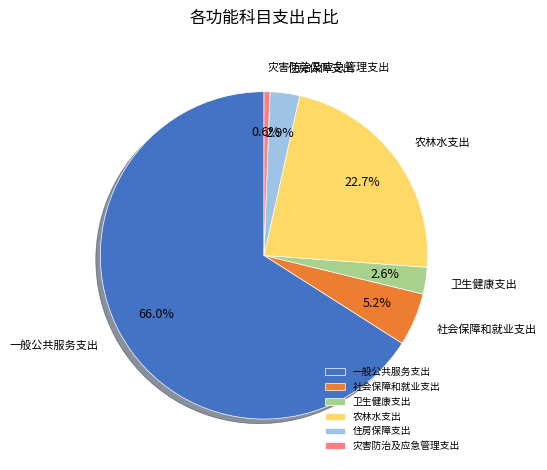

What is the majority slice?

一般公共服务支出